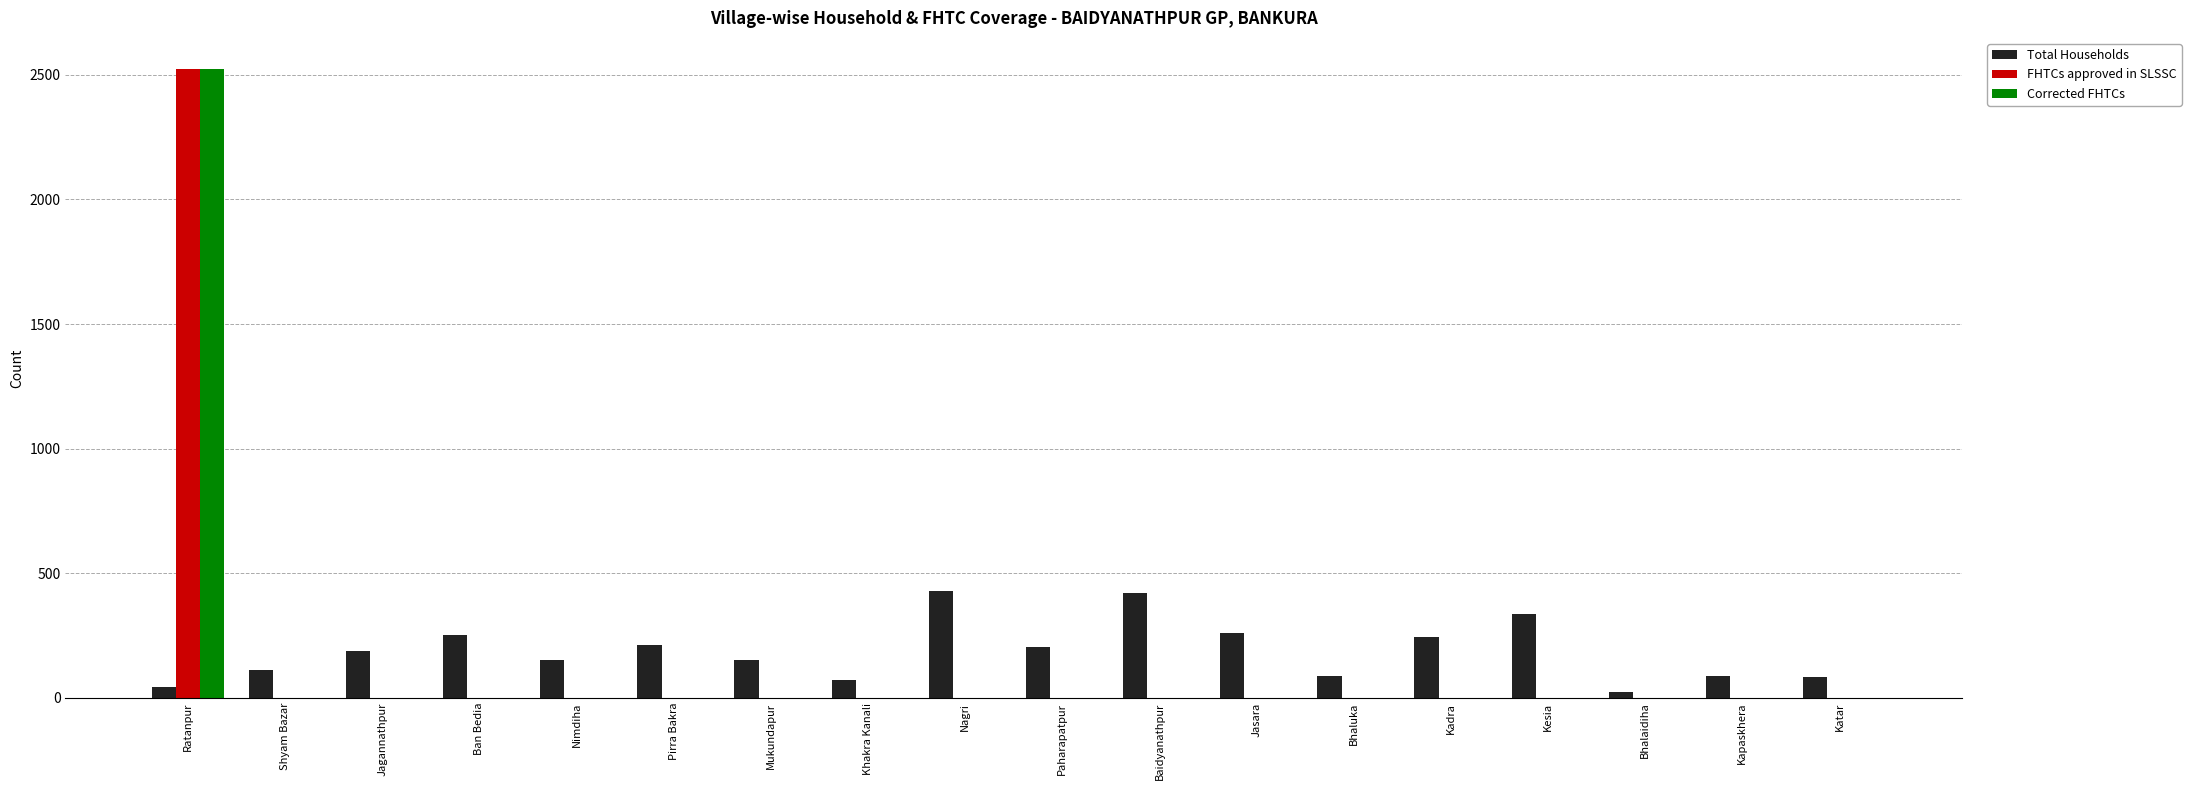

What is the sum of all FHTCs approved in SLSSC values?

2522